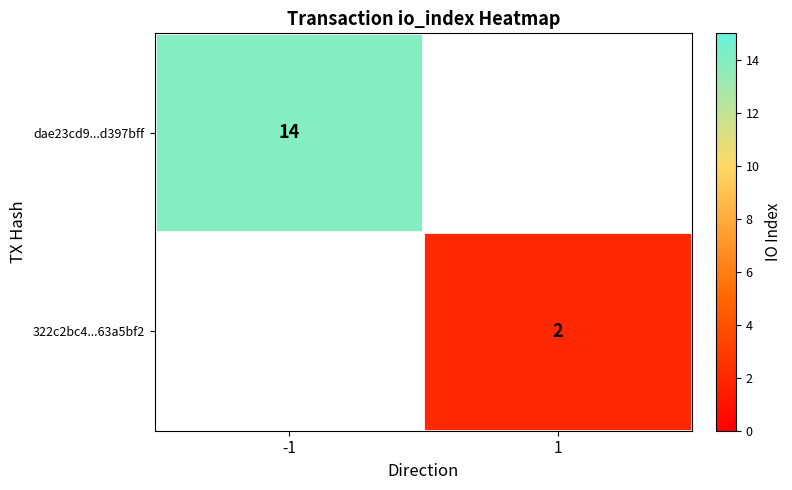

How many data points does each series have?

2